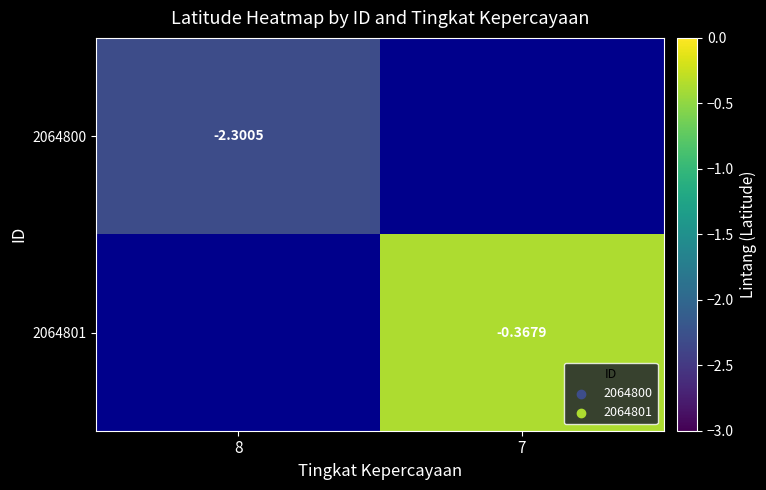

Is the value of 2064801 at 7 greater than the value of 2064800 at 8?

Yes